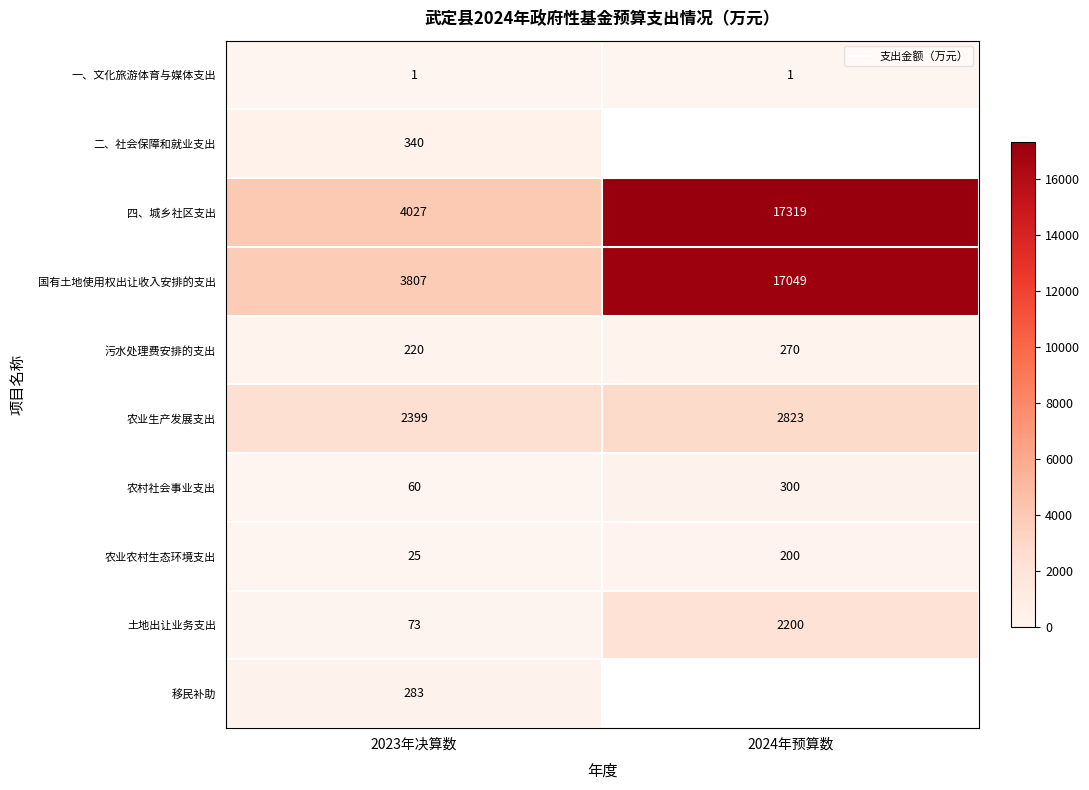

Which series has the largest total across all categories?

四、城乡社区支出